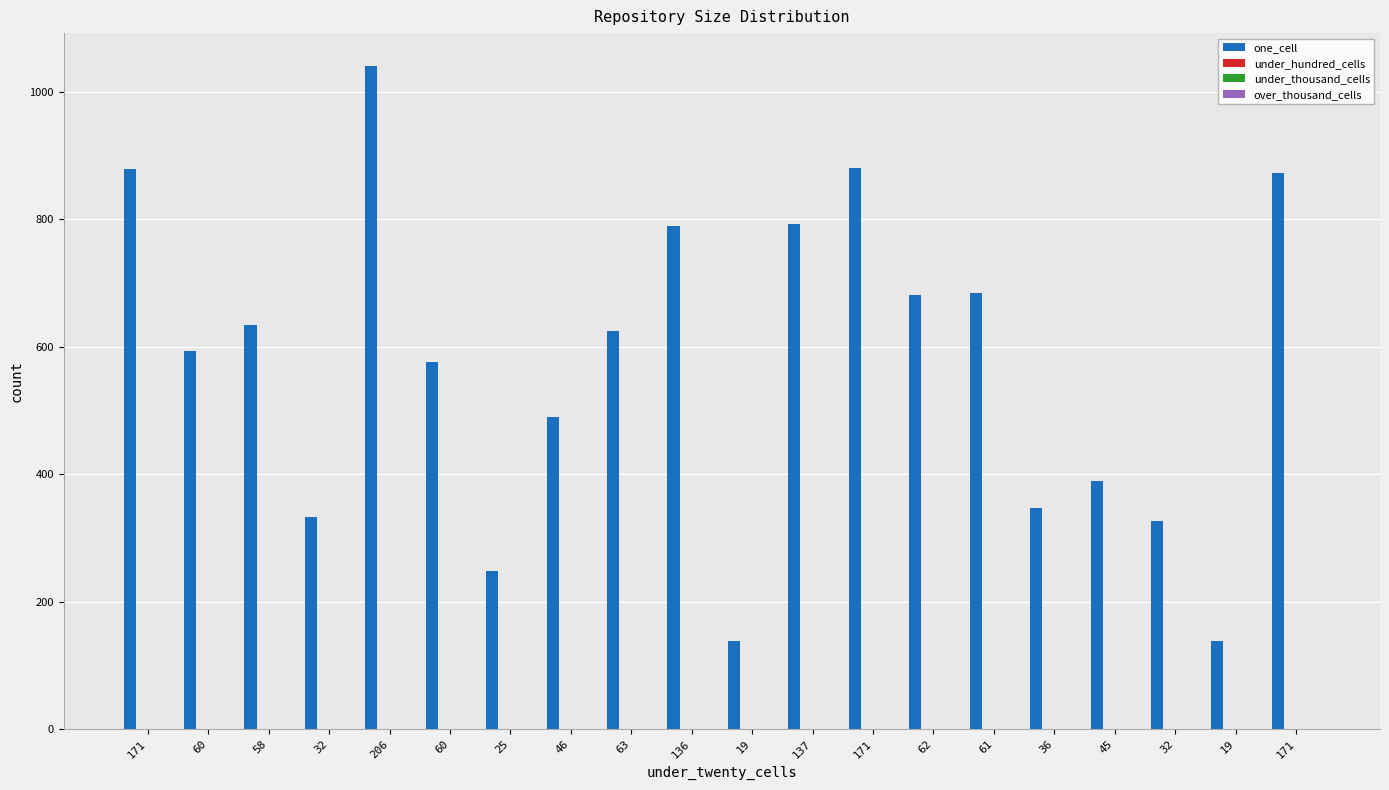

Are the bars grouped side by side (vs. stacked)?

No